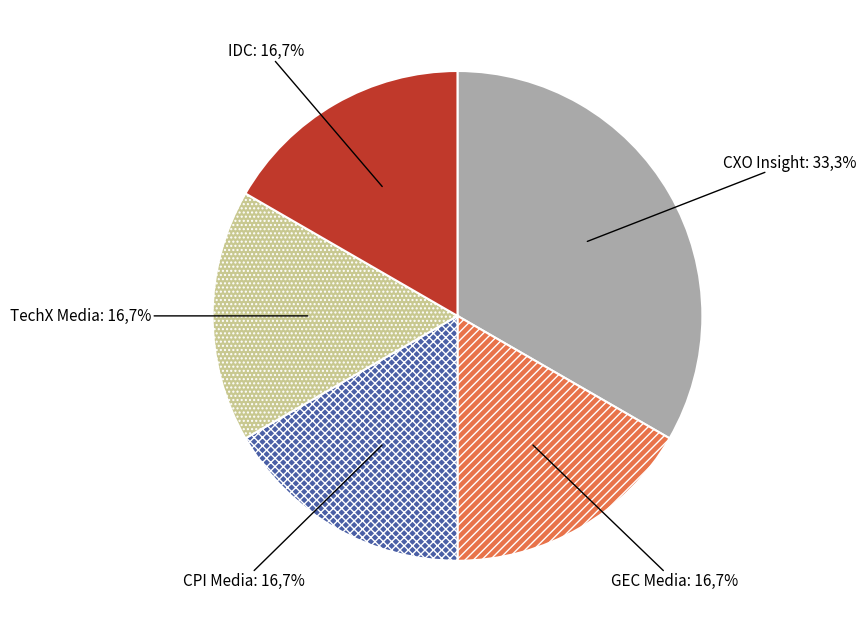

What is the smallest slice in the pie chart?

GEC Media